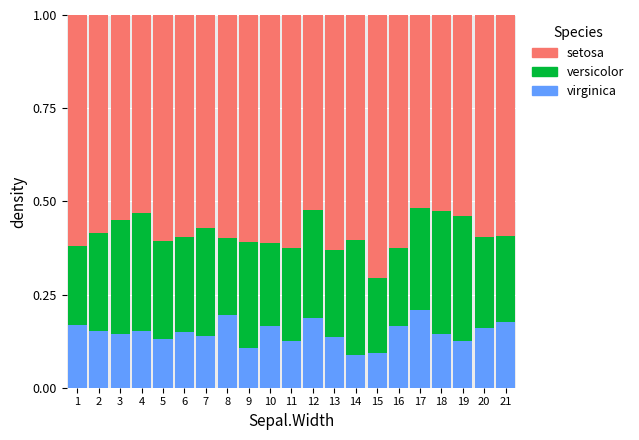

Is it true that virginica equals 0.1 at 17?

False